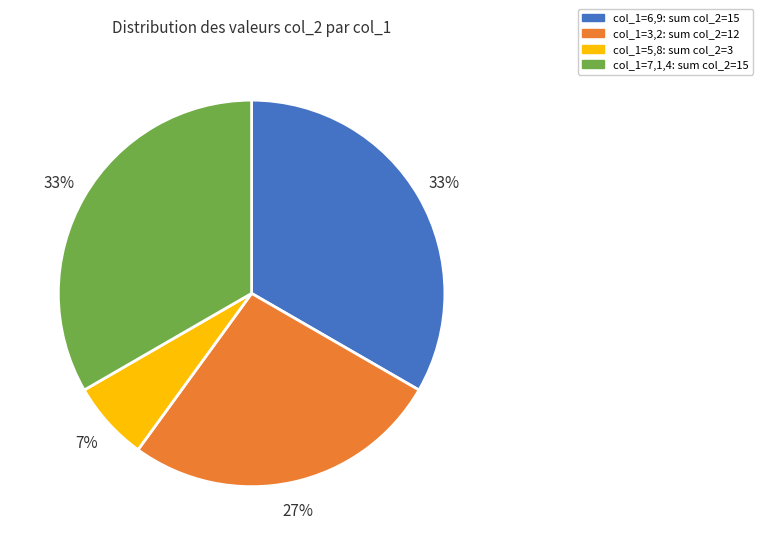

Between col_1=3,2: sum col_2=12 and col_1=6,9: sum col_2=15, which is larger?

col_1=6,9: sum col_2=15